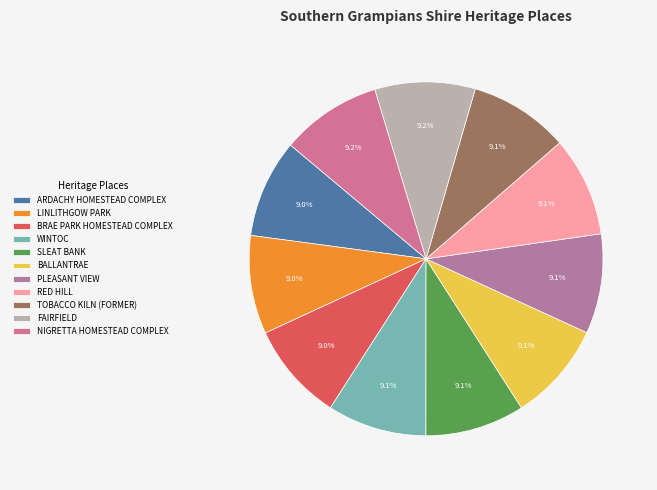

How many segments does this pie chart have?

11